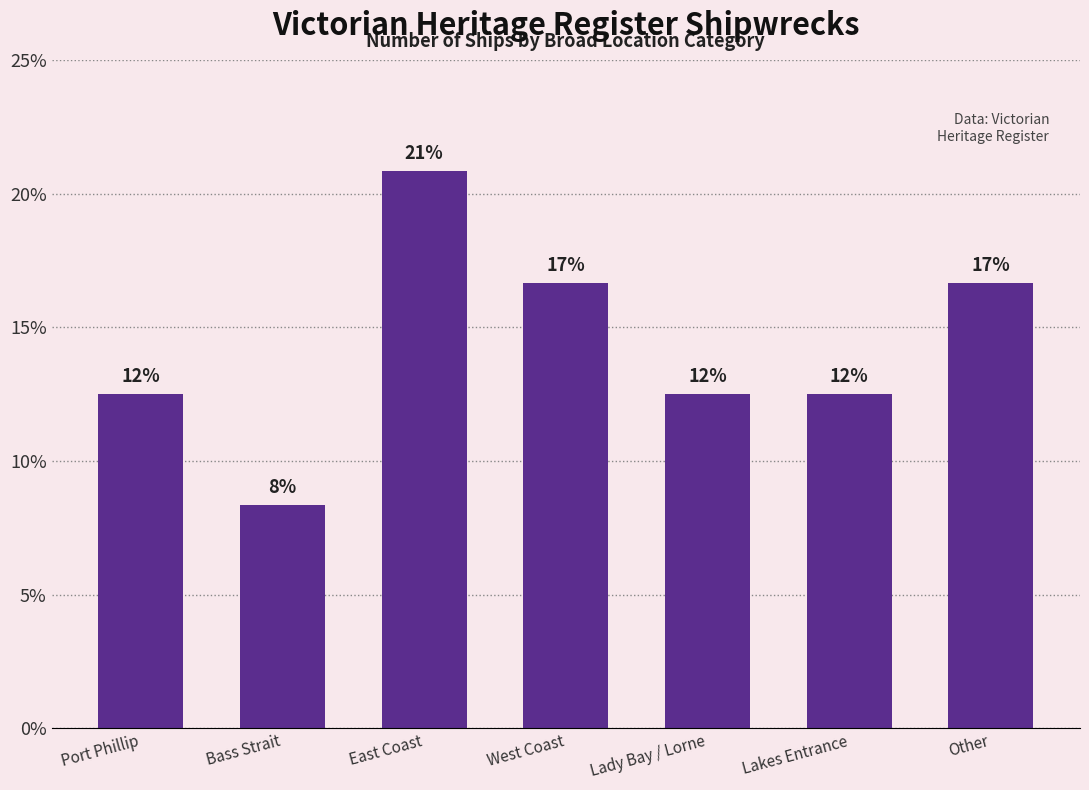

Does the chart contain any negative values?

No